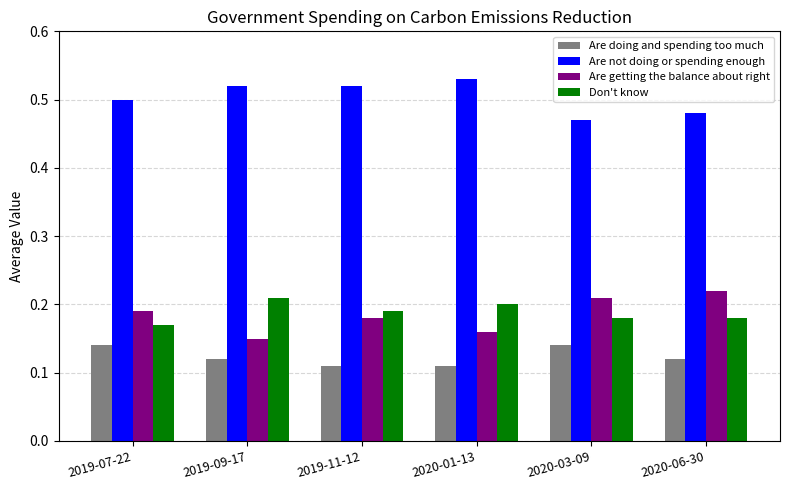

List the series in order of their peak value, lowest first.

Are doing and spending too much, Don't know, Are getting the balance about right, Are not doing or spending enough